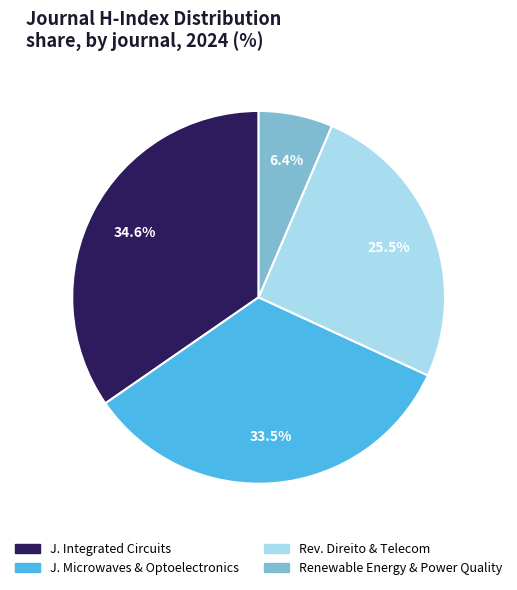

Is there any slice that represents more than half of the pie?

No